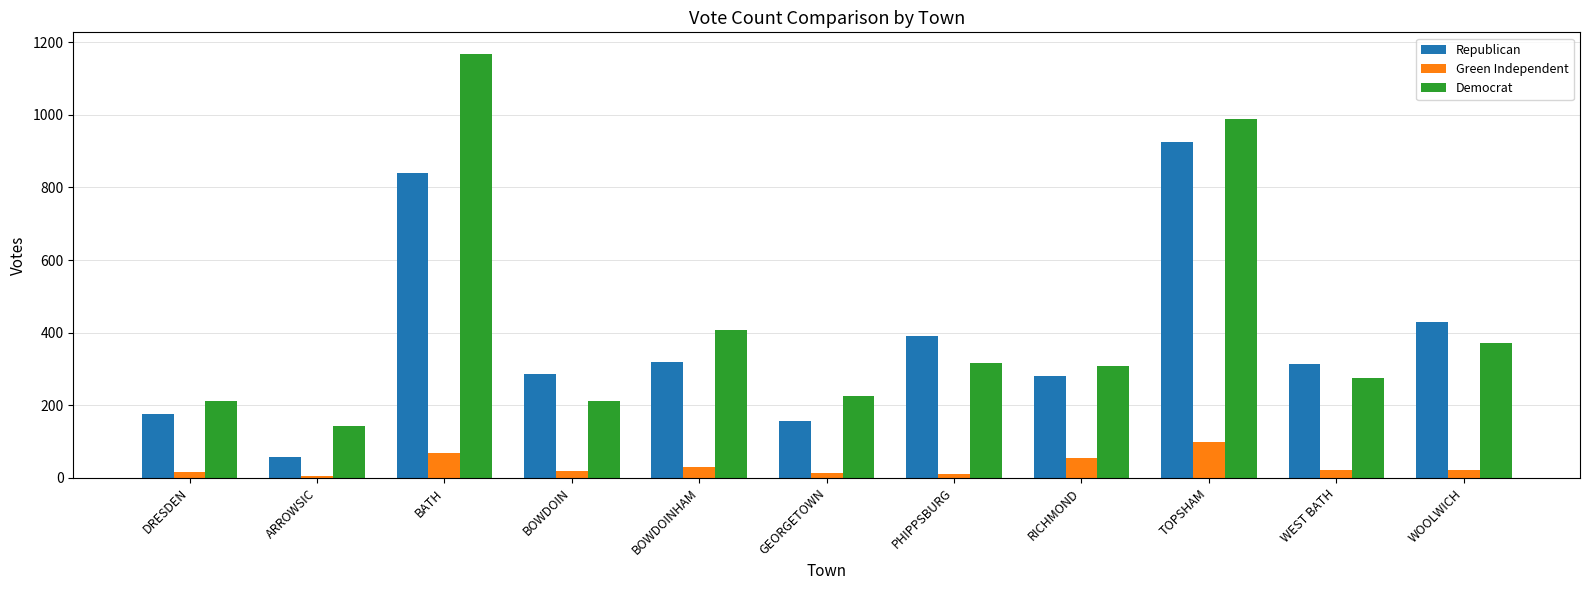

What is the total value across all series at WOOLWICH?

821